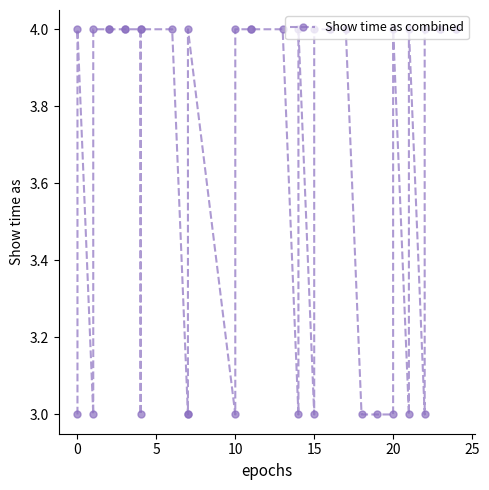

How many series are shown in this chart?

1